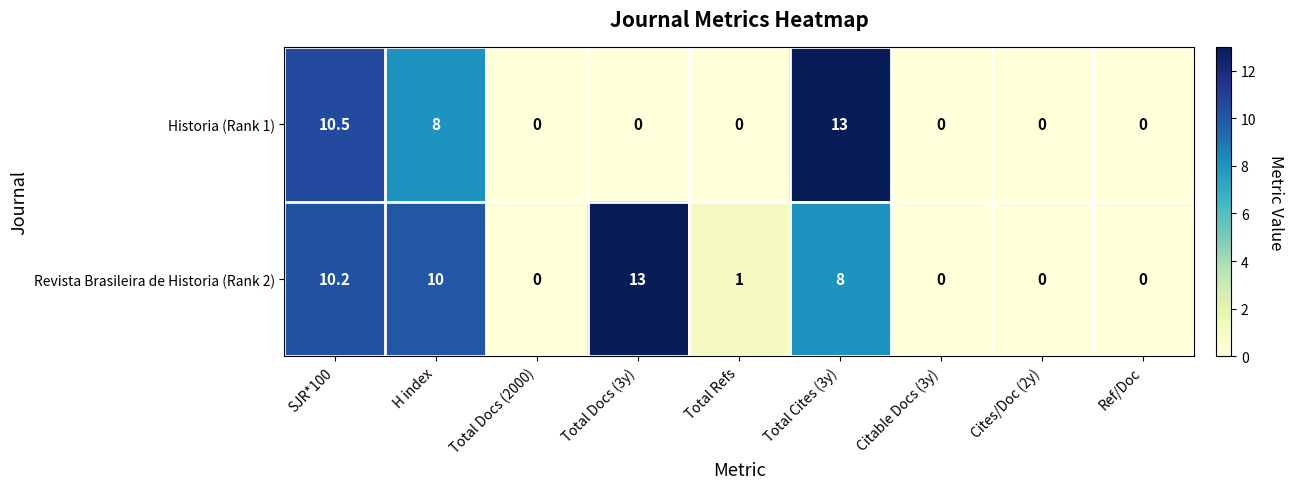

How many Historia (Rank 1) values are between 0 and 8?

7